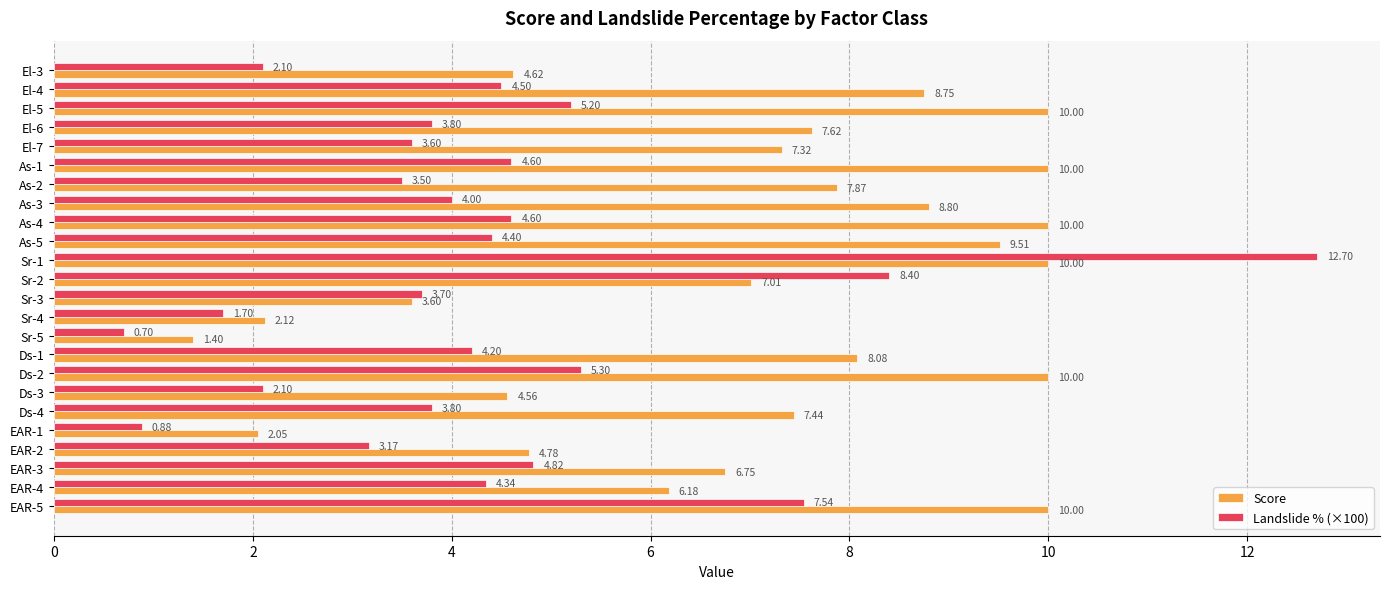

How many distinct data groups are displayed?

2